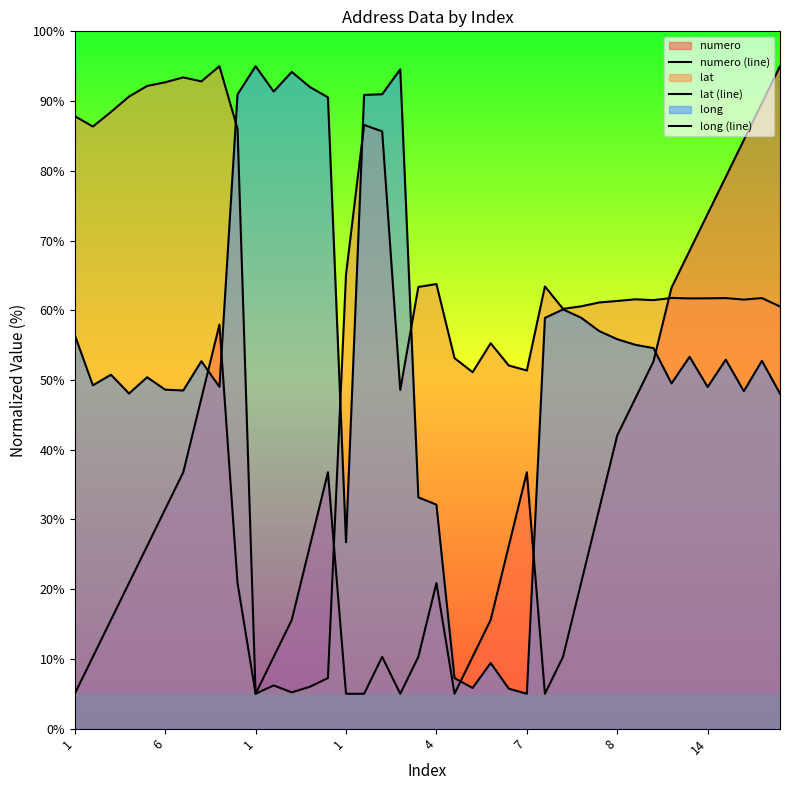

Where is numero (line) nearest to the value 50?

14